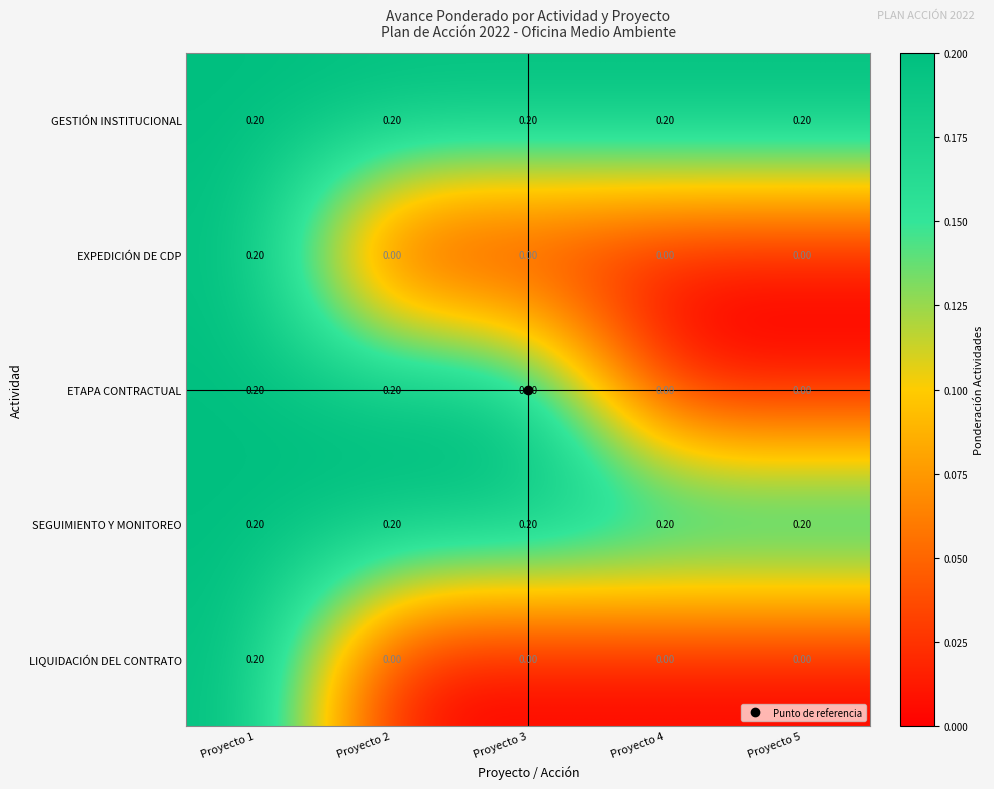

What is the difference between the highest and lowest values at Proyecto 5?

0.2